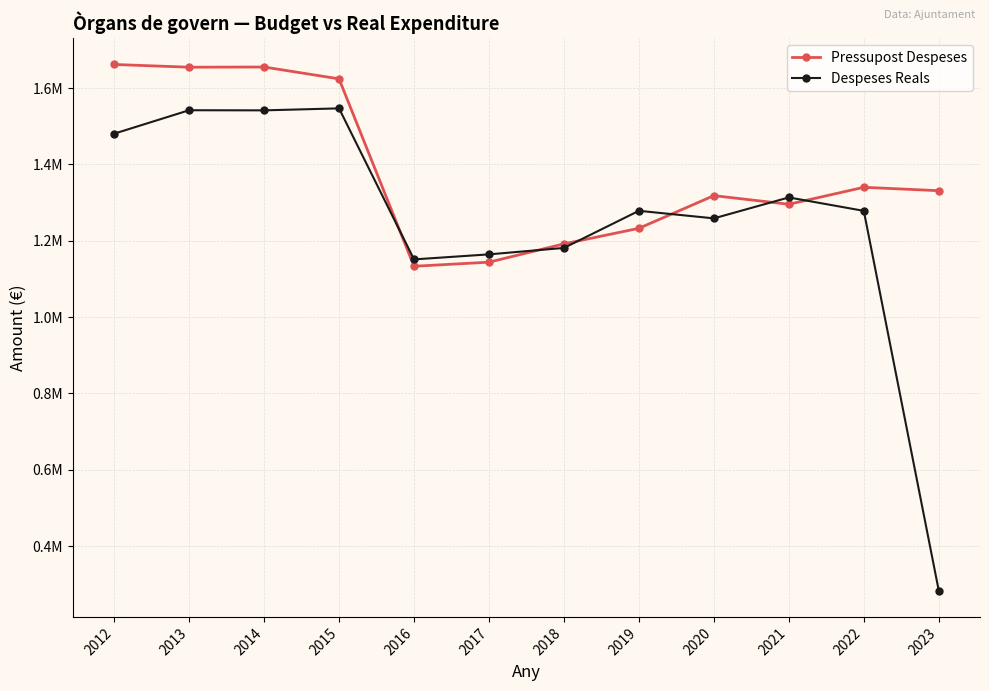

Between which two adjacent categories do Pressupost Despeses and Despeses Reals first intersect?

2015 and 2016